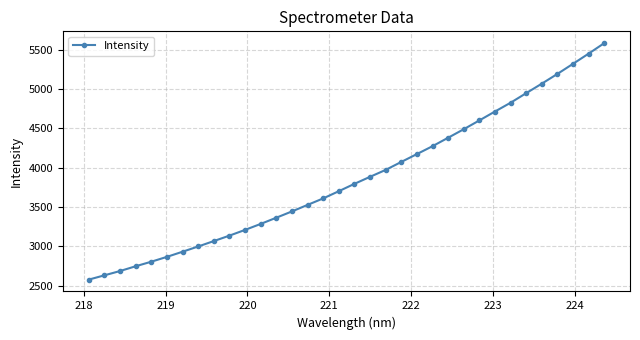

How many series are shown in this chart?

1